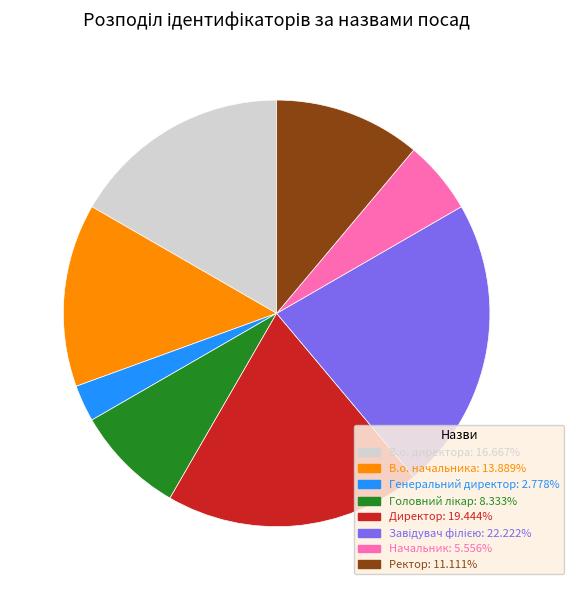

The В.о. начальника slice represents 14% of the pie. True or false?

True